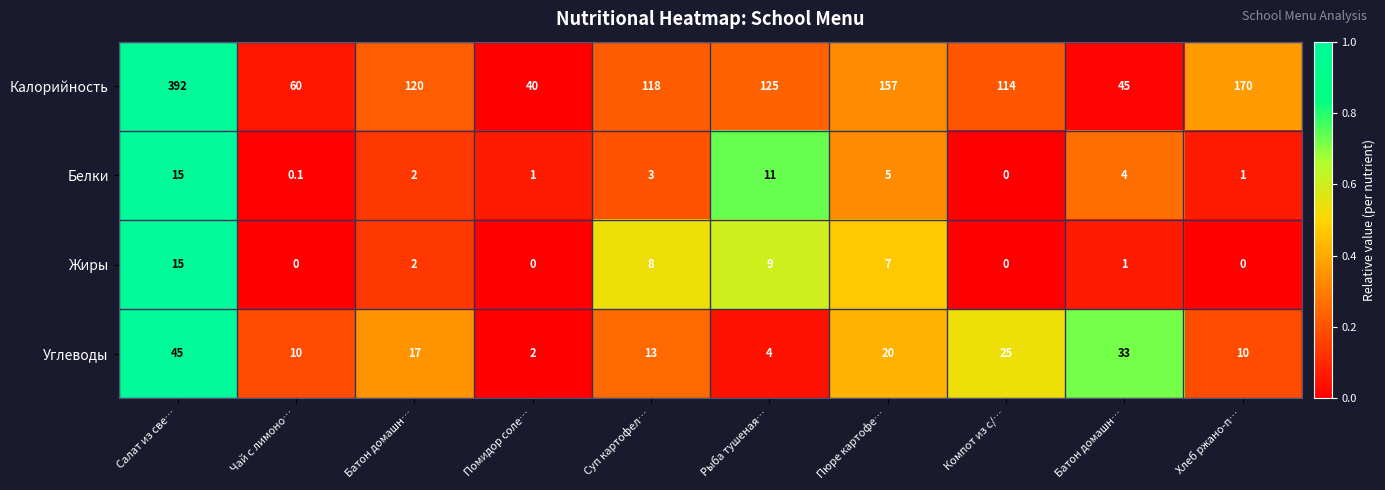

Count the number of categories in the chart.

10